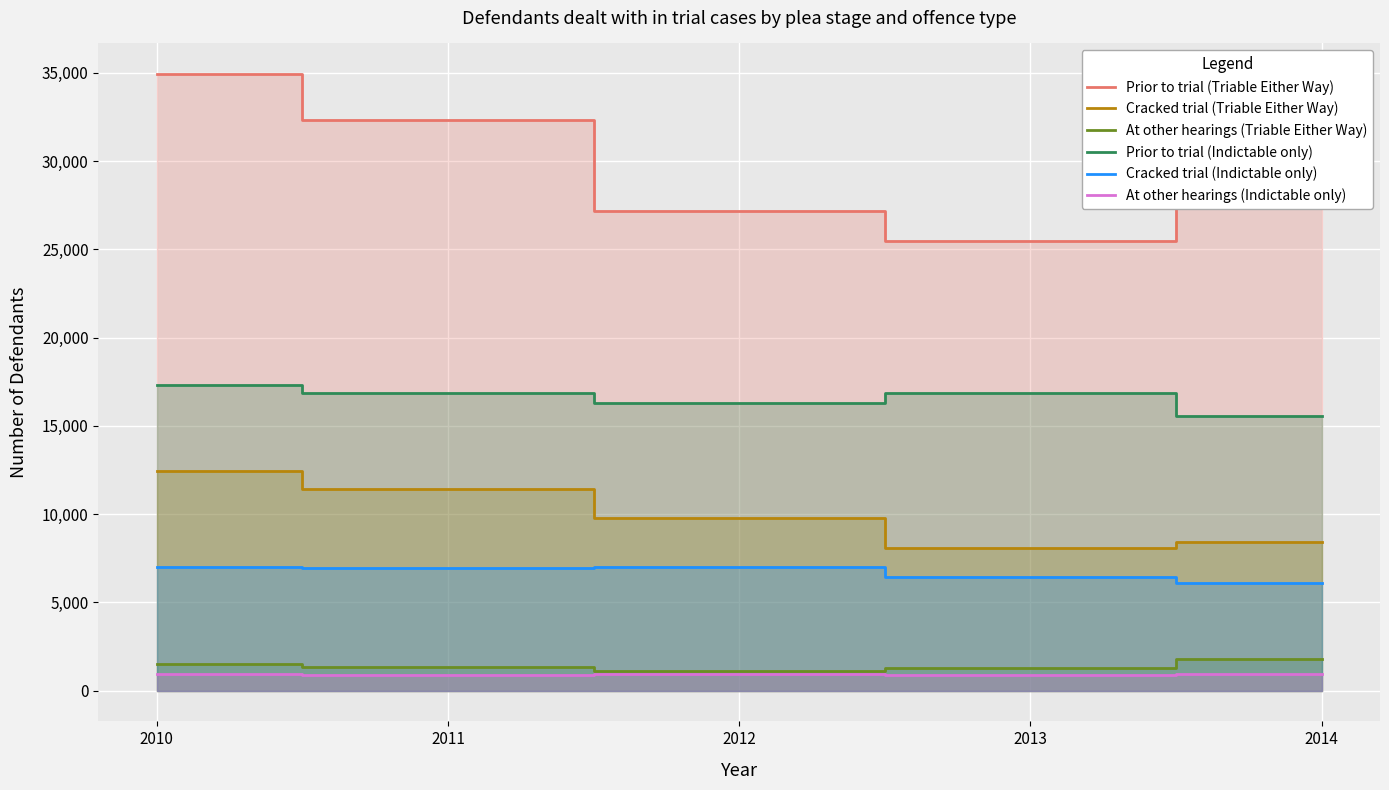

At which category does the chart reach its minimum across all series?

2011